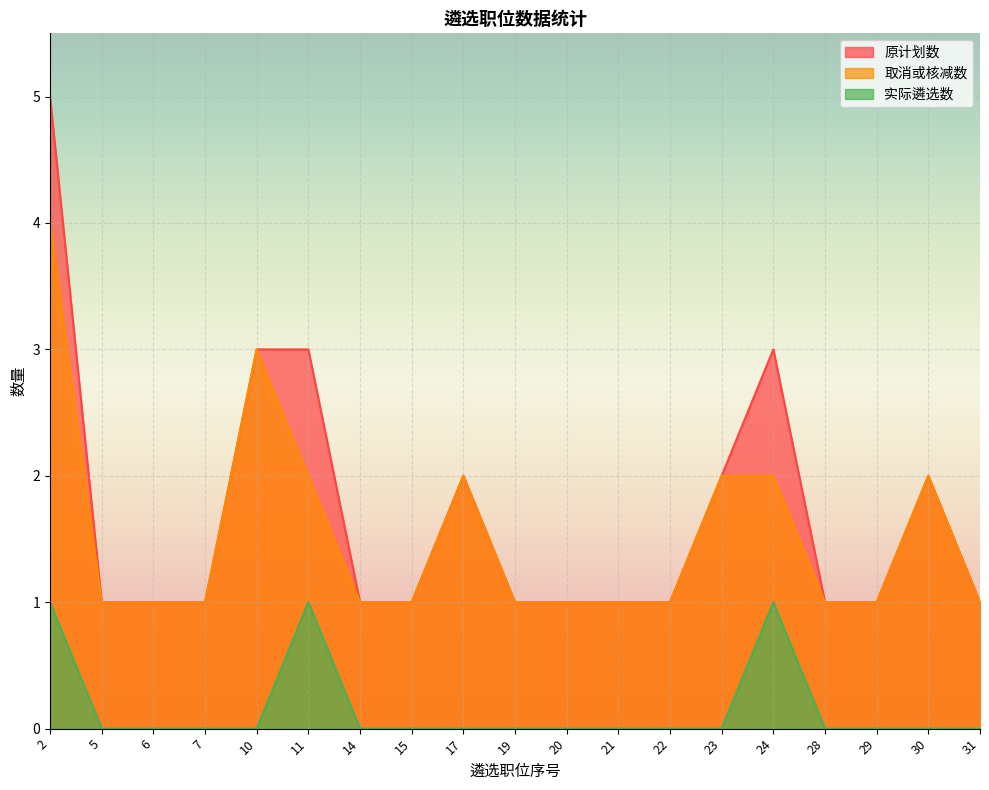

Is the value of 原计划数 at 2 greater than the value of 取消或核减数 at 14?

Yes